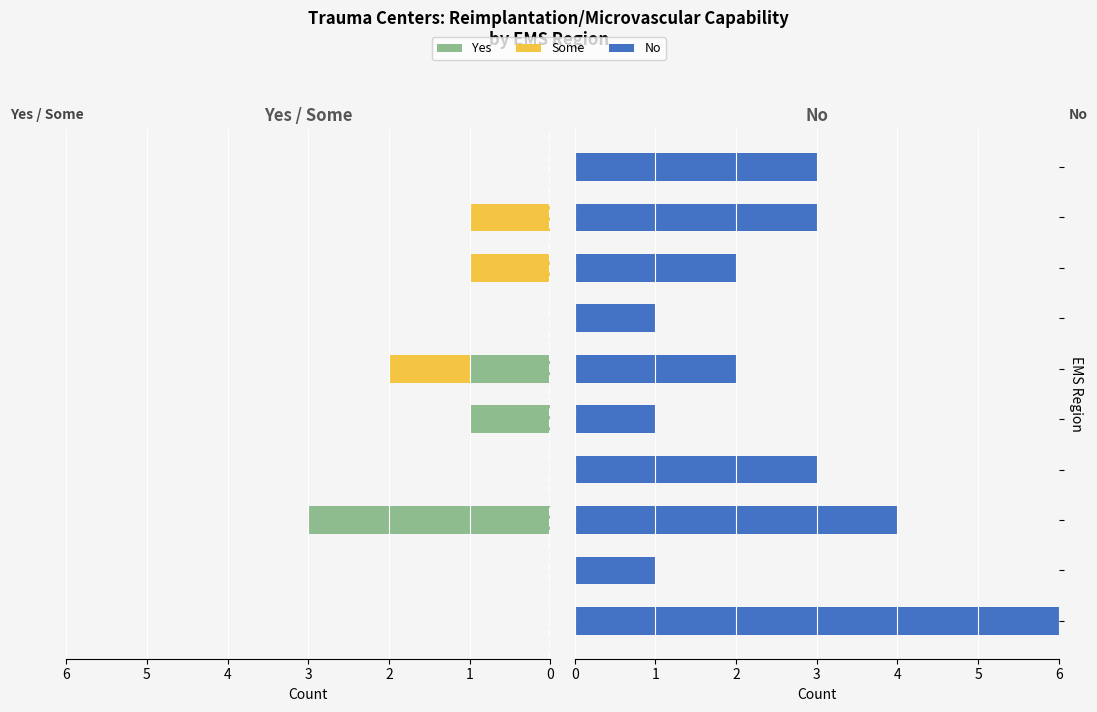

List the labels in order of No value, largest first.

0, 2, 3, 8, 9, 5, 7, 1, 4, 6